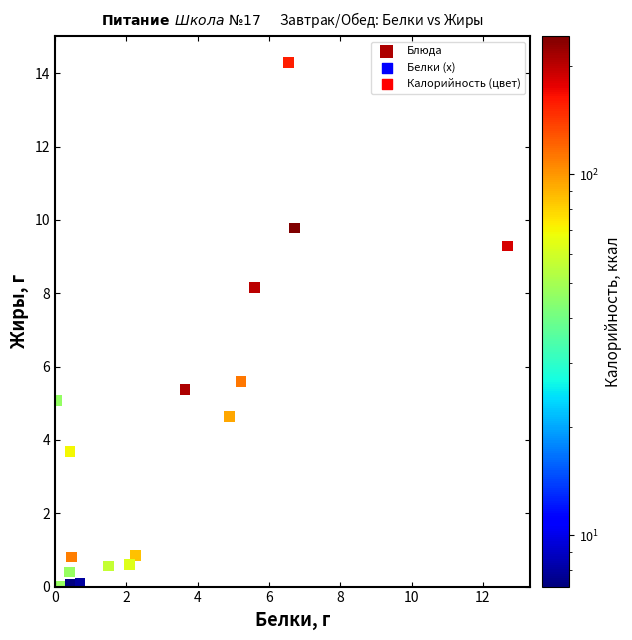

What Y value in the scatter plot is closest to 7?

8.2